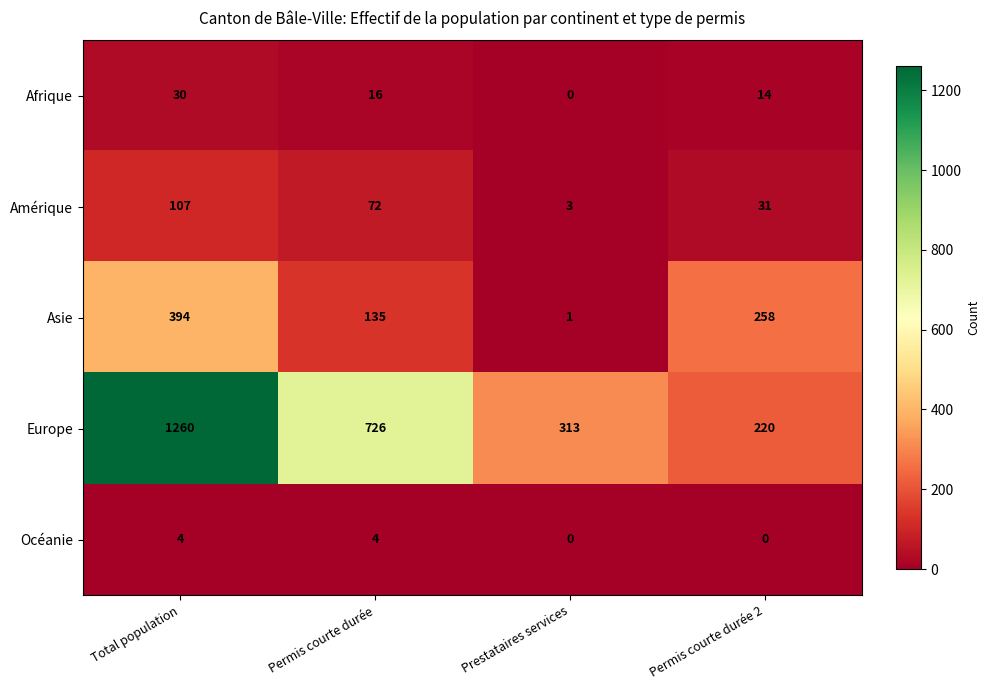

At which label does Asie first exceed 258?

Total population